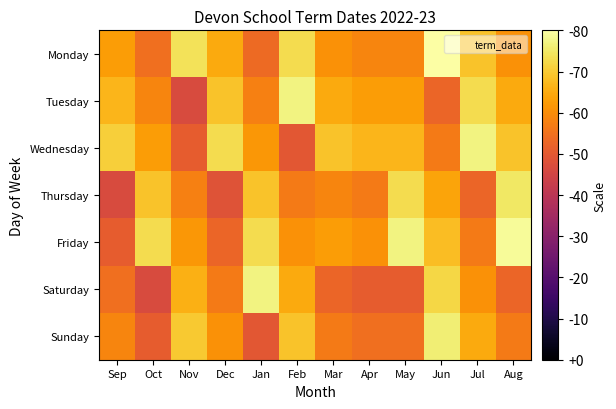

How many categories are shown in the chart?

12